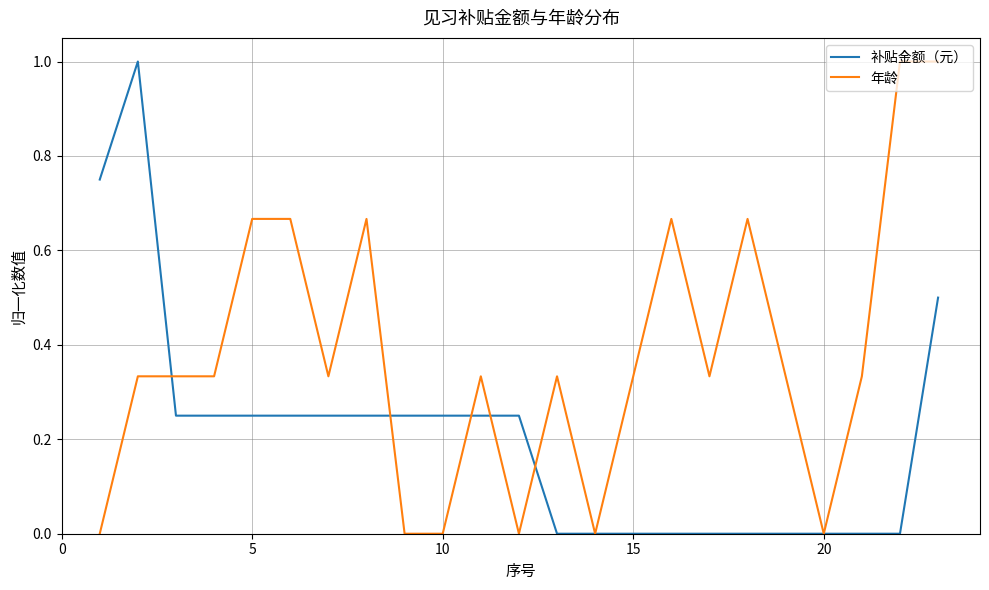

Which series ends up on top after the final intersection of 年龄 and 补贴金额（元）?

年龄